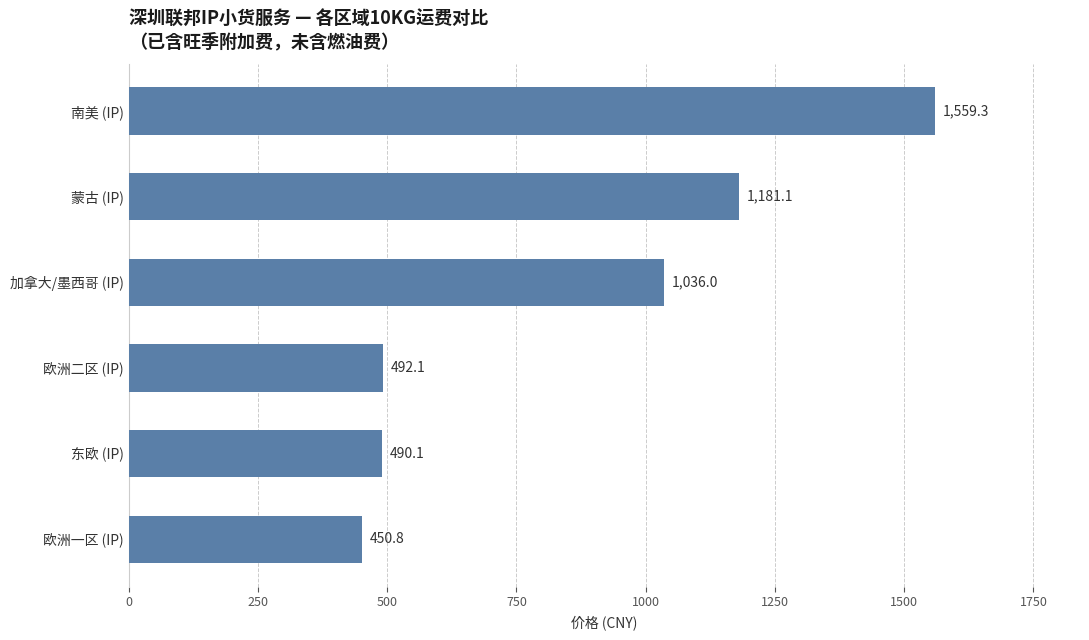

Reading bottom to top, extract all data points from this chart.

450.8	490.1	492.1	1036.0	1181.1	1559.3